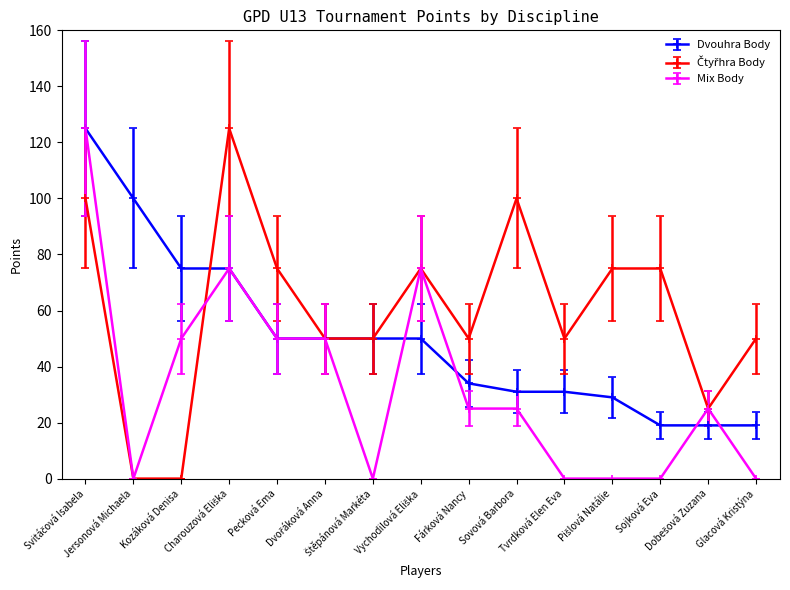

At how many categories does at least one series exceed 46?

14